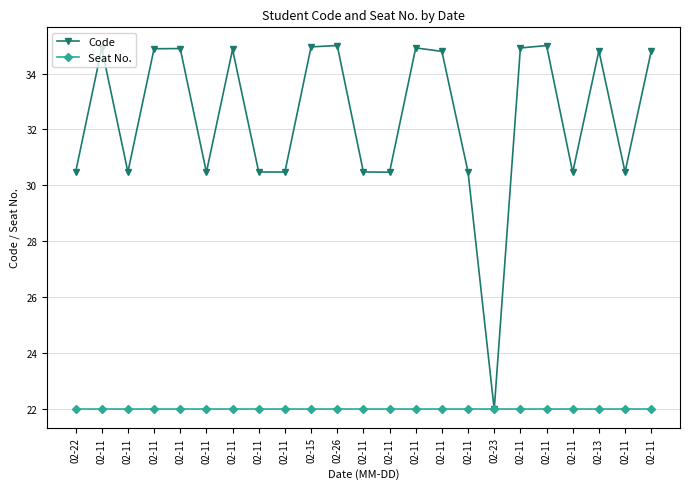

Reading right to left, what are all the values shown in this chart?

Code: 02-11=34.8	02-11=30.5	02-13=34.8	02-11=30.5	02-11=35.0	02-11=34.9	02-23=22.0	02-11=30.5	02-11=34.8	02-11=34.9	02-11=30.5	02-11=30.5	02-26=35.0	02-15=35.0	02-11=30.5	02-11=30.5	02-11=34.9	02-11=30.5	02-11=34.9	02-11=34.9	02-11=30.5	02-11=34.9	02-22=30.5
Seat No.: 02-11=22.0	02-11=22.0	02-13=22.0	02-11=22.0	02-11=22.0	02-11=22.0	02-23=22.0	02-11=22.0	02-11=22.0	02-11=22.0	02-11=22.0	02-11=22.0	02-26=22.0	02-15=22.0	02-11=22.0	02-11=22.0	02-11=22.0	02-11=22.0	02-11=22.0	02-11=22.0	02-11=22.0	02-11=22.0	02-22=22.0